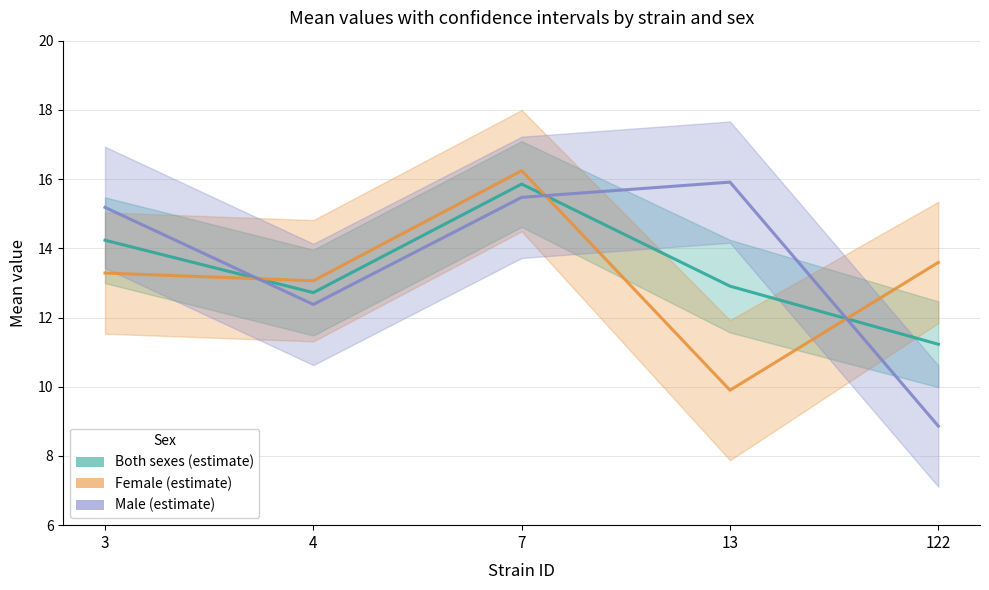

What is the spread (max minus min) of values at 4?

0.7